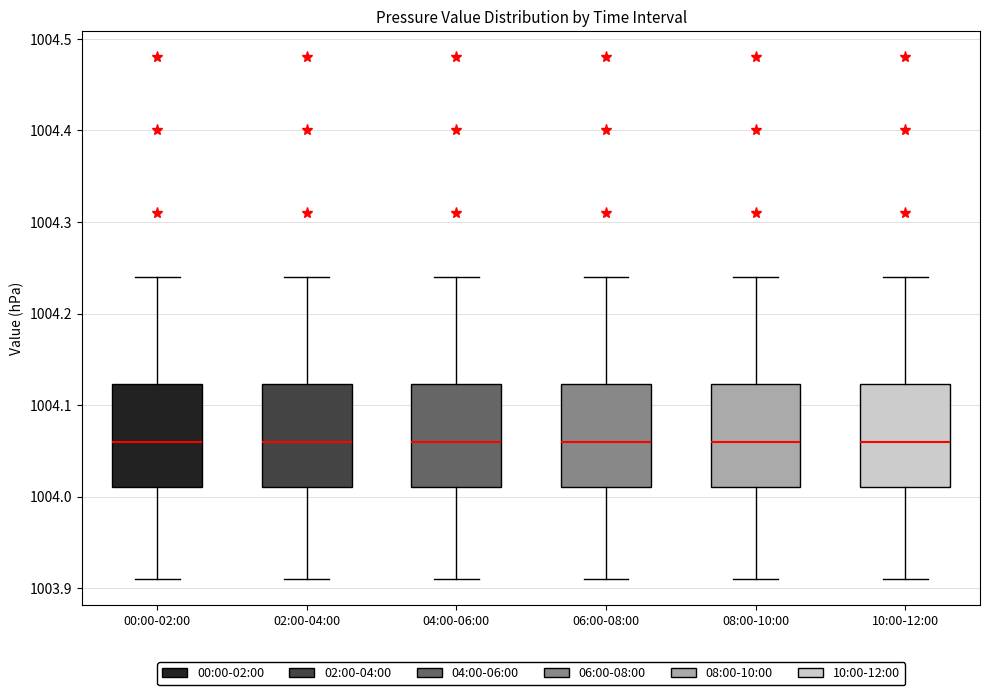

Reading left to right, transcribe this box plot: for each box, give where its median line is, the range the box spans, and where its two whiskers end, as read against the y-axis. The values are not printed on the chart, so give them approximately, as read against the axis.

00:00-02:00: median 1004.06, box 1004.01 to 1004.12, whiskers 1003.91 to 1004.24
02:00-04:00: median 1004.06, box 1004.01 to 1004.12, whiskers 1003.91 to 1004.24
04:00-06:00: median 1004.06, box 1004.01 to 1004.12, whiskers 1003.91 to 1004.24
06:00-08:00: median 1004.06, box 1004.01 to 1004.12, whiskers 1003.91 to 1004.24
08:00-10:00: median 1004.06, box 1004.01 to 1004.12, whiskers 1003.91 to 1004.24
10:00-12:00: median 1004.06, box 1004.01 to 1004.12, whiskers 1003.91 to 1004.24